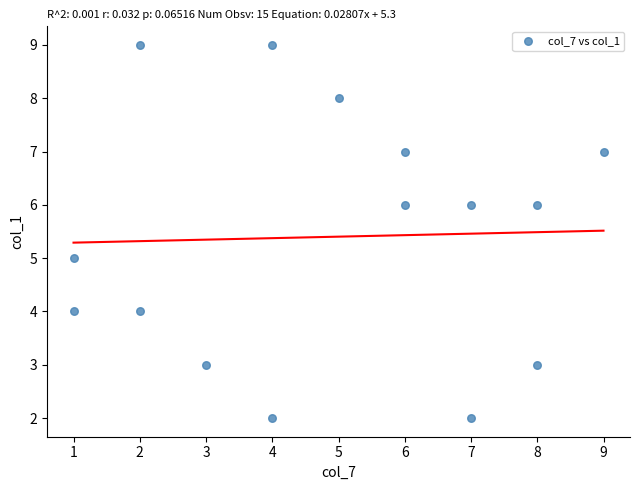

What is the range of X values (max minus min)?

8